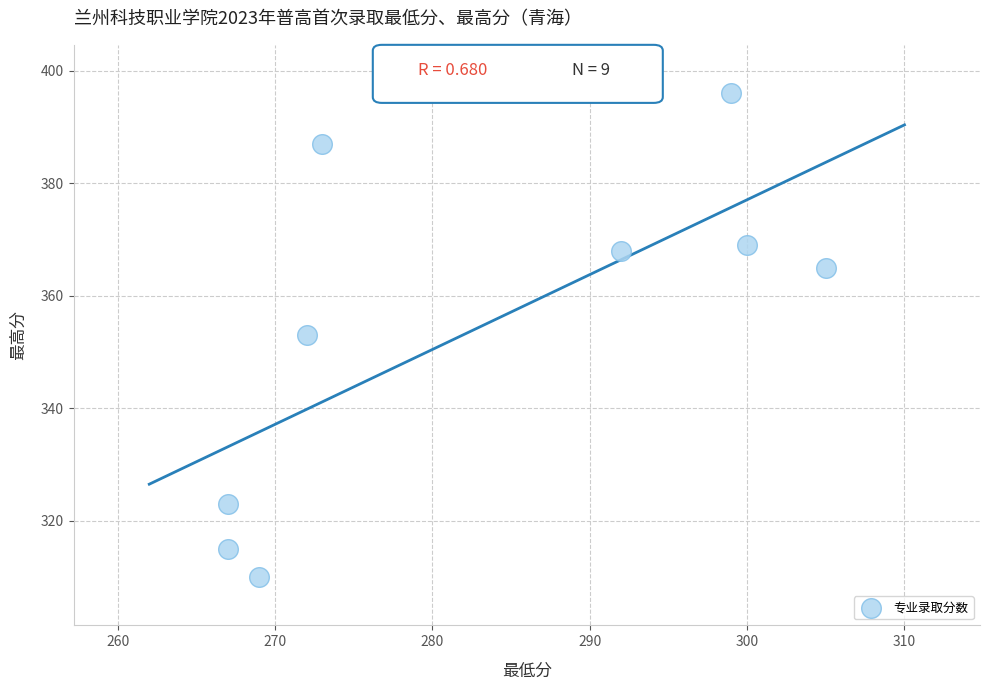

What is the range of X values (max minus min)?

38